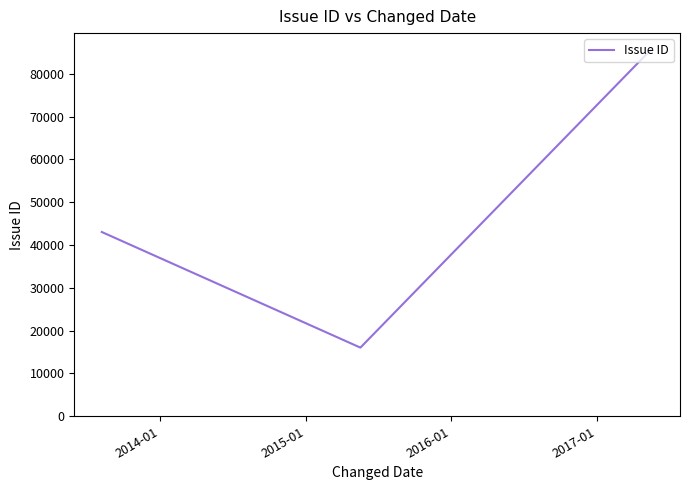

What is the minimum value shown in the chart?

16032